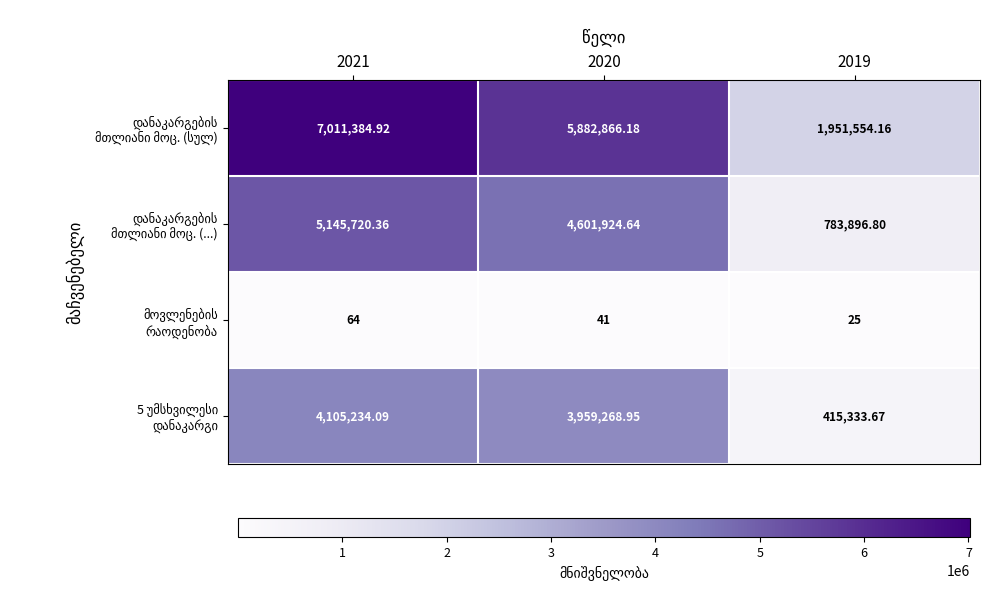

At which category does the chart reach its minimum across all series?

2019